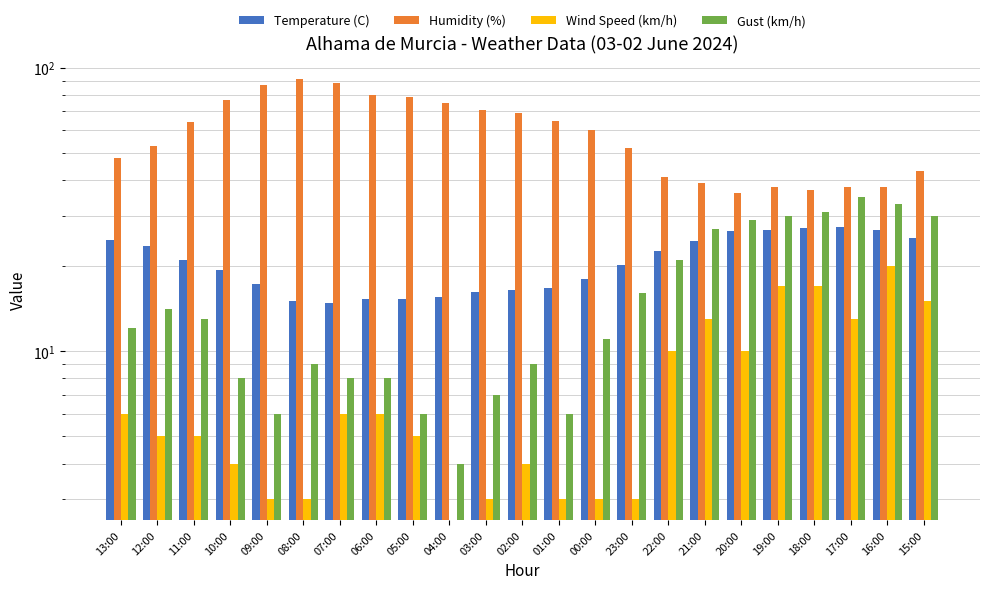

Which series has the widest spread of values?

Humidity (%)